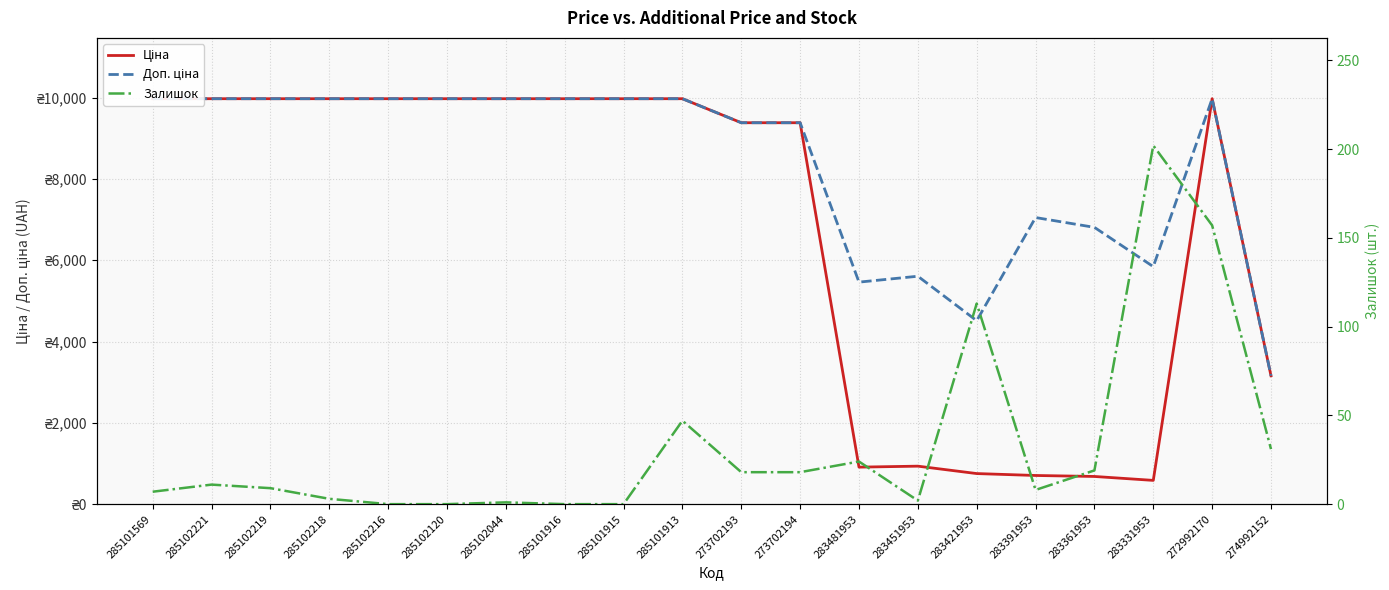

What is the sum of the Ціна values at 283421953 and 285101915?

10727.2